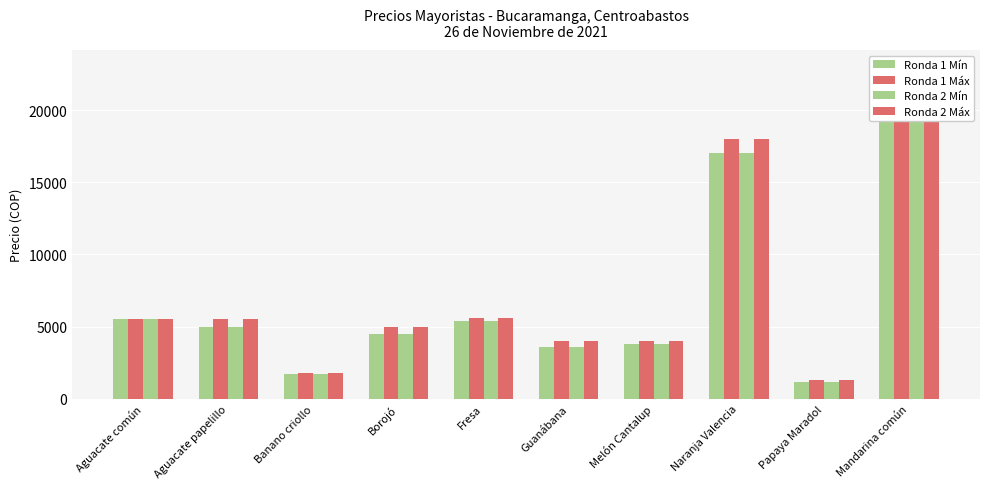

Which has a higher value, Aguacate común or Guanábana?

Aguacate común